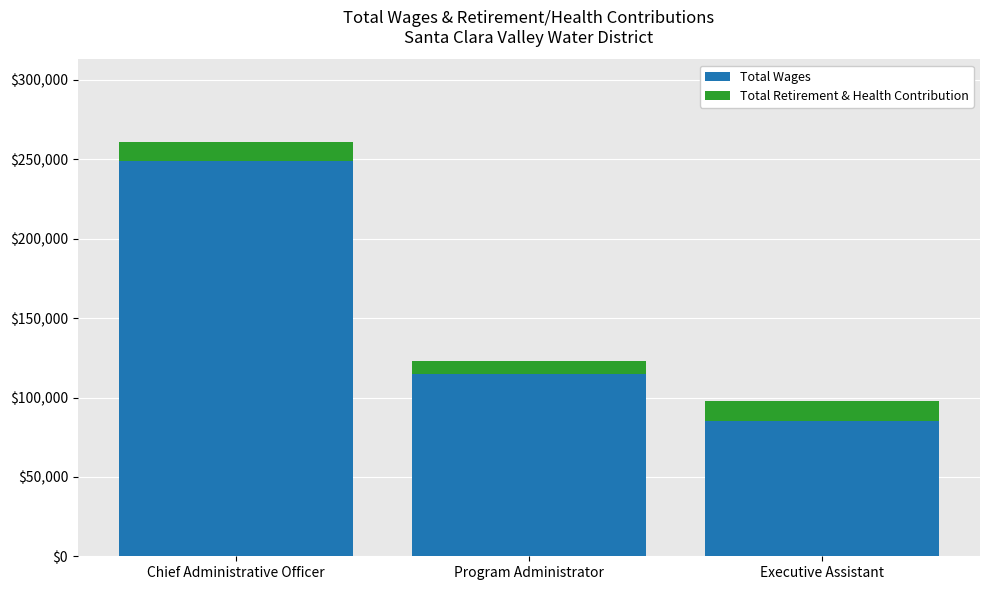

The Total Wages series shows 248730 at Chief Administrative Officer. True or false?

True